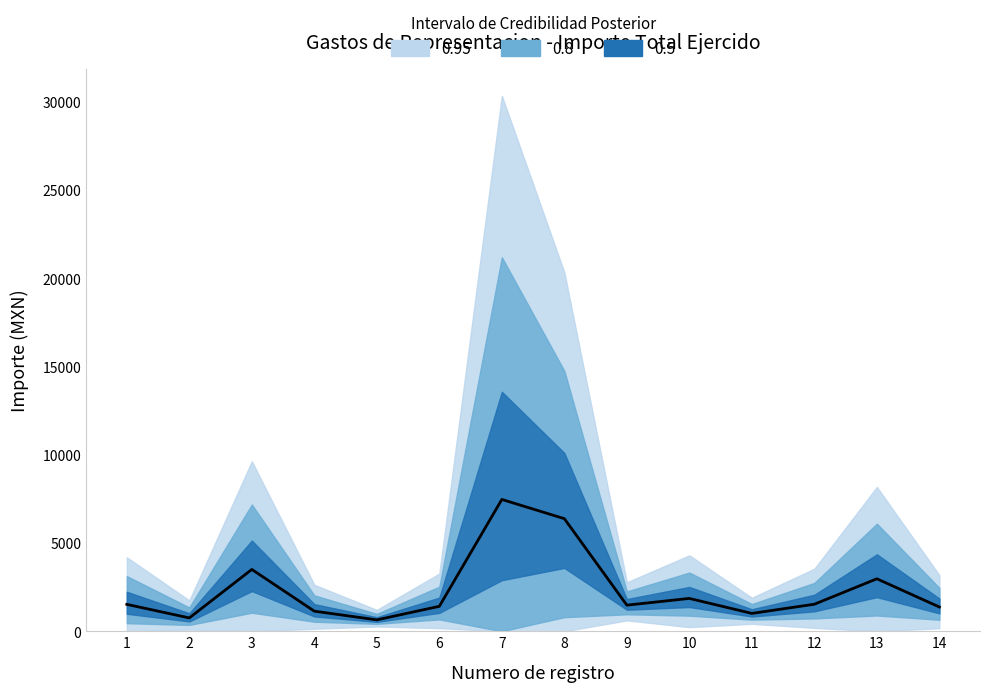

Reading right to left, list all the values displayed in this chart.

1375.0	2973.0	1531.8	1011.0	1860.0	1479.0	6380.0	7469.0	1413.0	645.0	1138.0	3503.0	755.0	1524.0